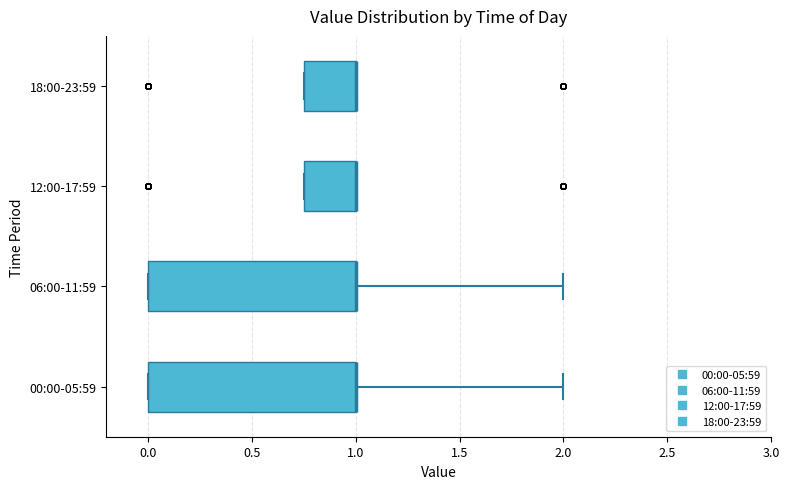

Reading bottom to top, read every box against the x-axis: the position of its median line, the range the box covers, and the ends of its whiskers. The values are not printed on the chart, so give them approximately, as read against the axis.

00:00-05:59: median 1.00 (drawn on the box's right edge), box 0.00 to 1.00, whiskers 0.00 to 2.00
06:00-11:59: median 1.00 (drawn on the box's right edge), box 0.00 to 1.00, whiskers 0.00 to 2.00
12:00-17:59: median 1.00 (drawn on the box's right edge), box 0.75 to 1.00, whiskers 0.75 to 1.00
18:00-23:59: median 1.00 (drawn on the box's right edge), box 0.75 to 1.00, whiskers 0.75 to 1.00